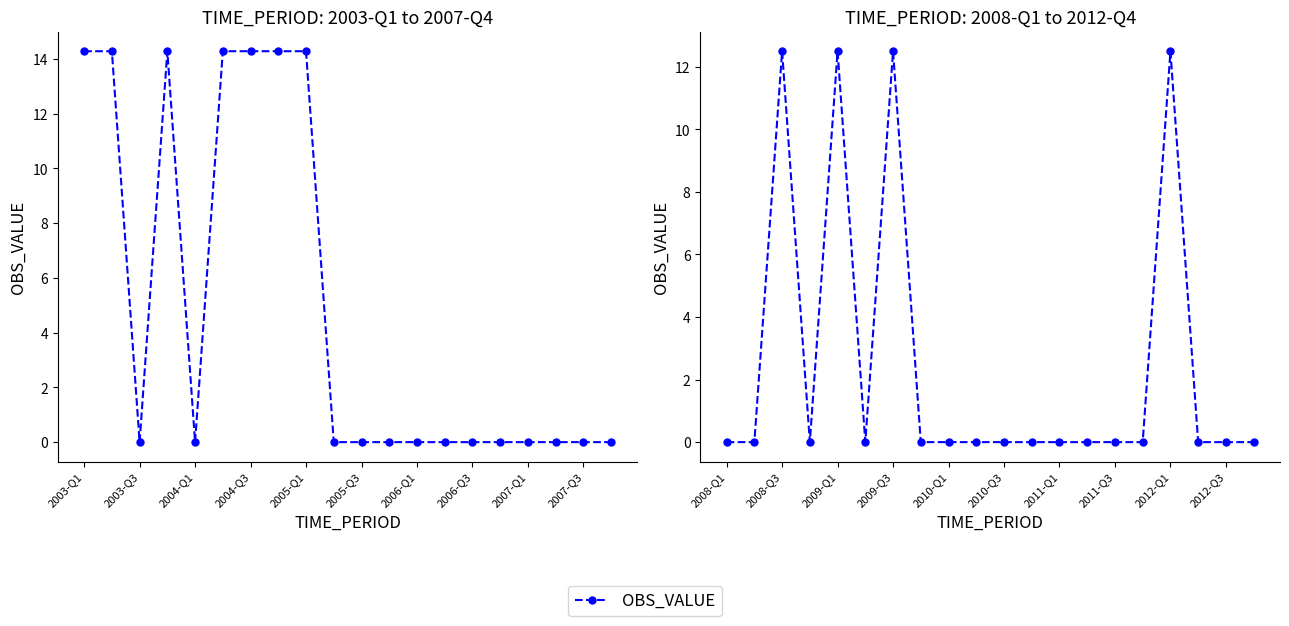

Count the number of categories in the chart.

20